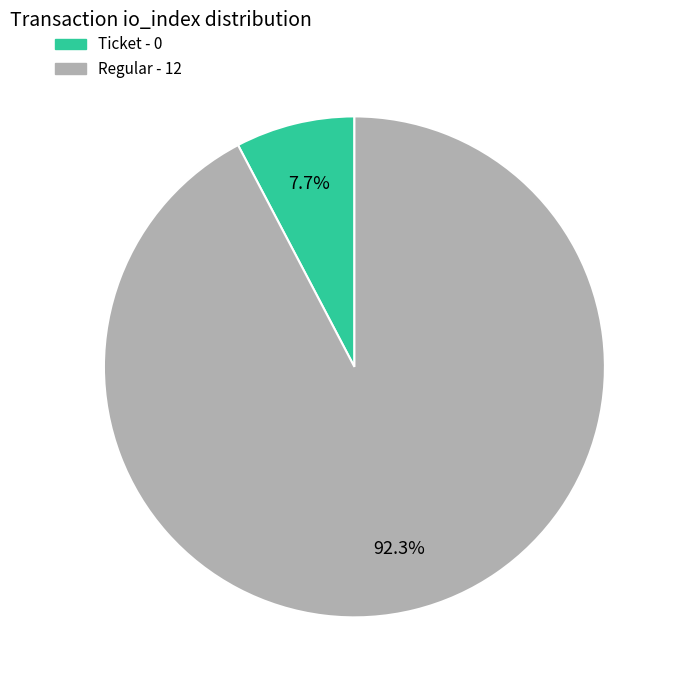

How many segments does this pie chart have?

2